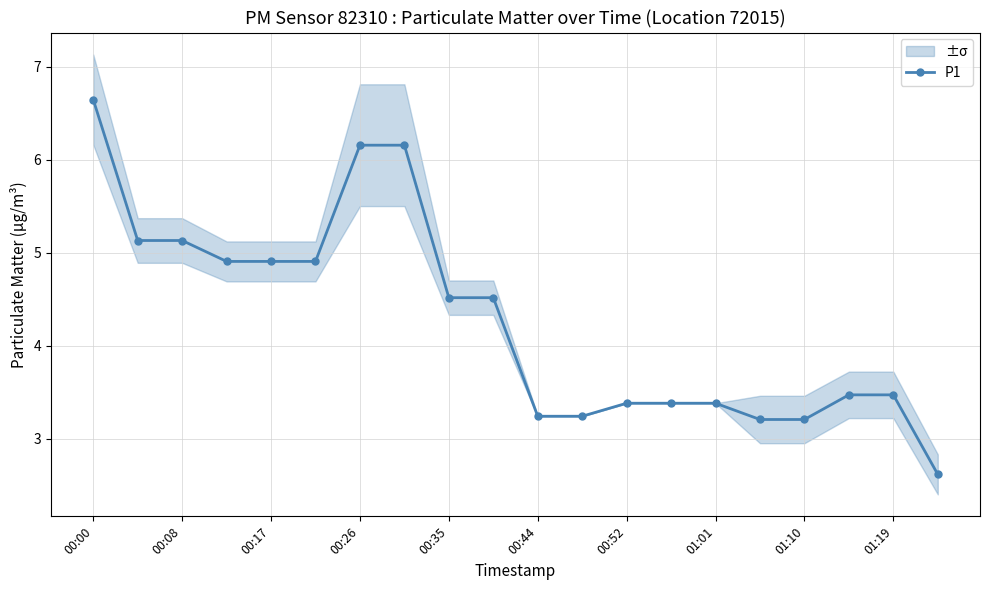

The value of P1 at 00:35 is 4.5. True or false?

True